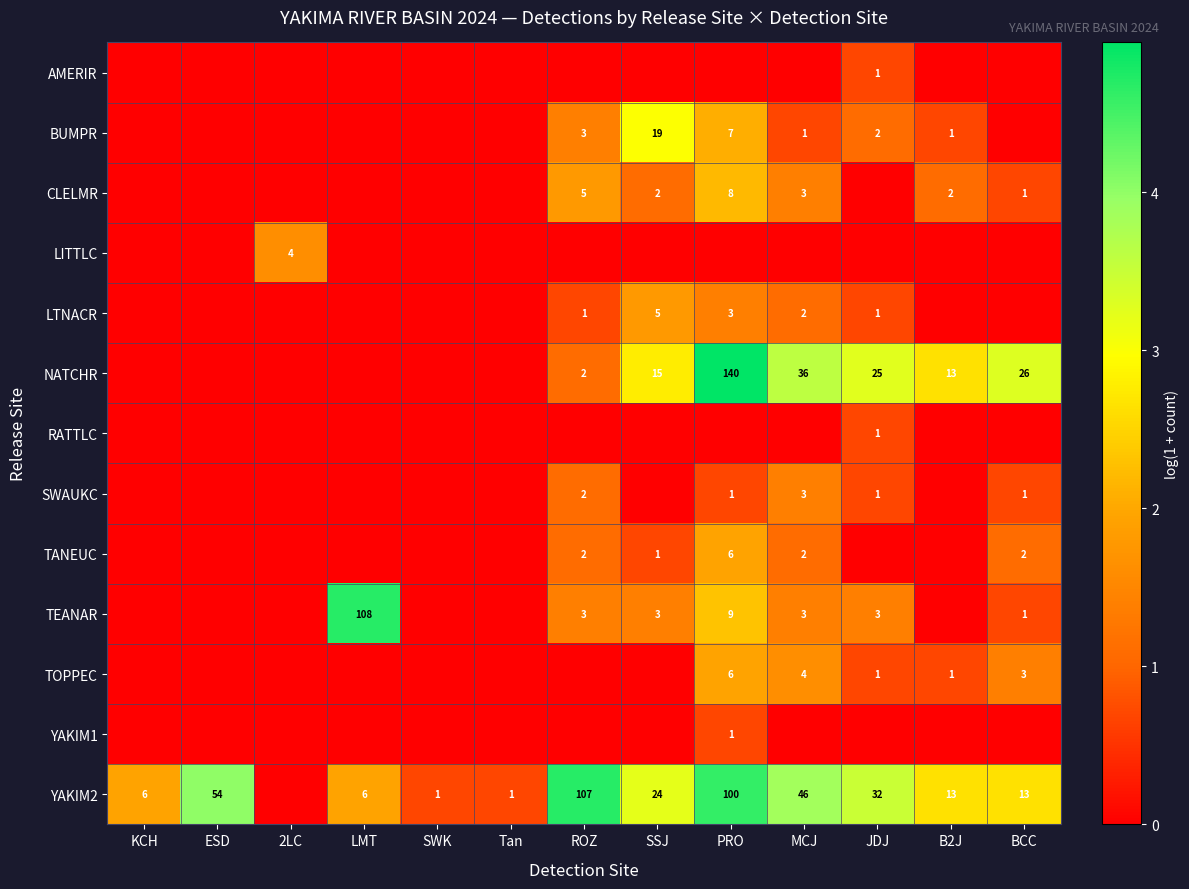

What is the difference between the highest and lowest values at LMT?

4.7